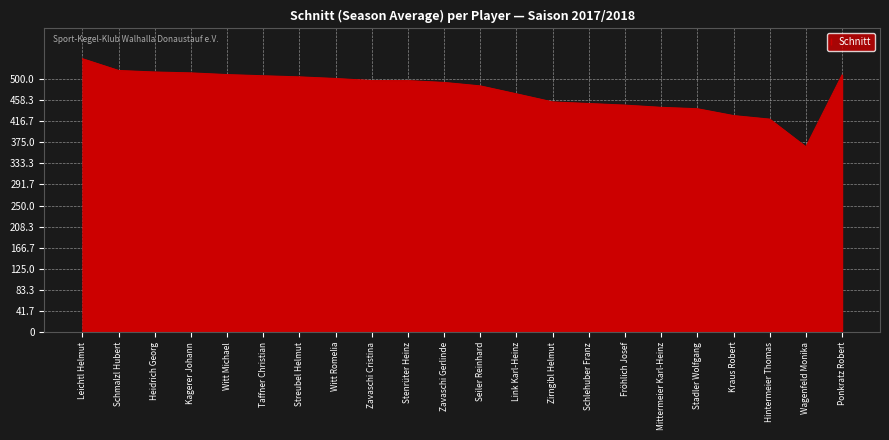

How many values are below 496?

11